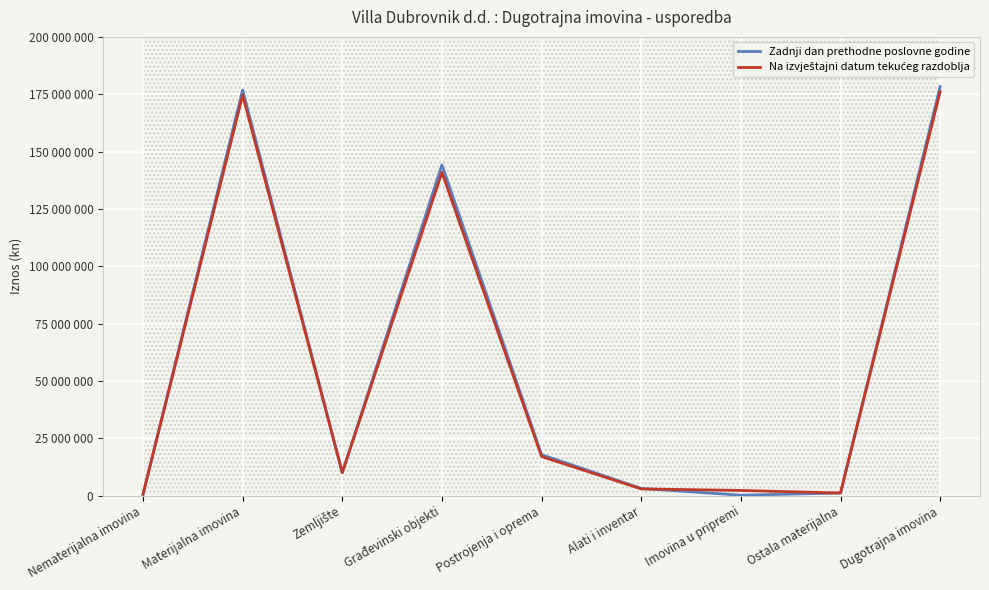

Is it true that Na izvještajni datum tekućeg razdoblja equals 1347887 at Alati i inventar?

False